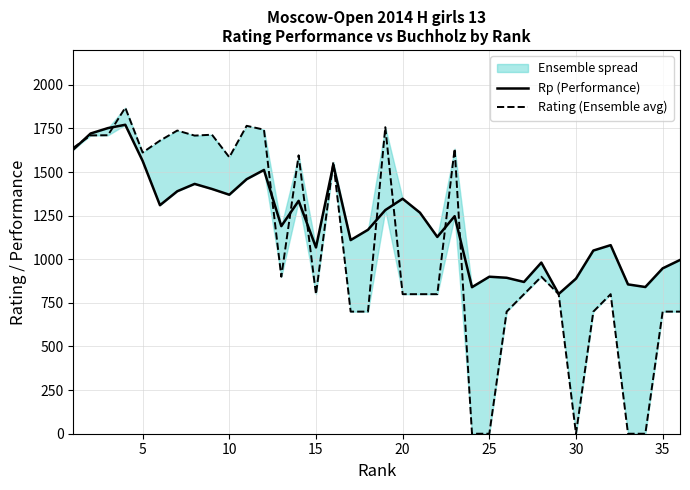

What is the difference between the second highest and second lowest values in the Rp (Performance) series?

912